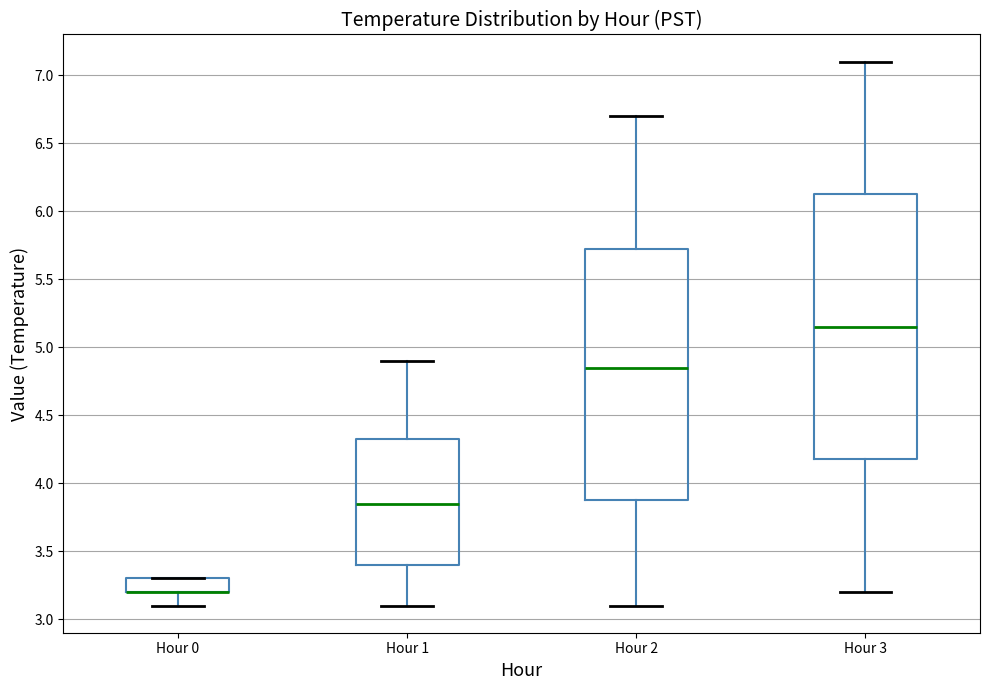

Comparing the boxes themselves (not the whiskers), which one is the tallest?

Hour 3